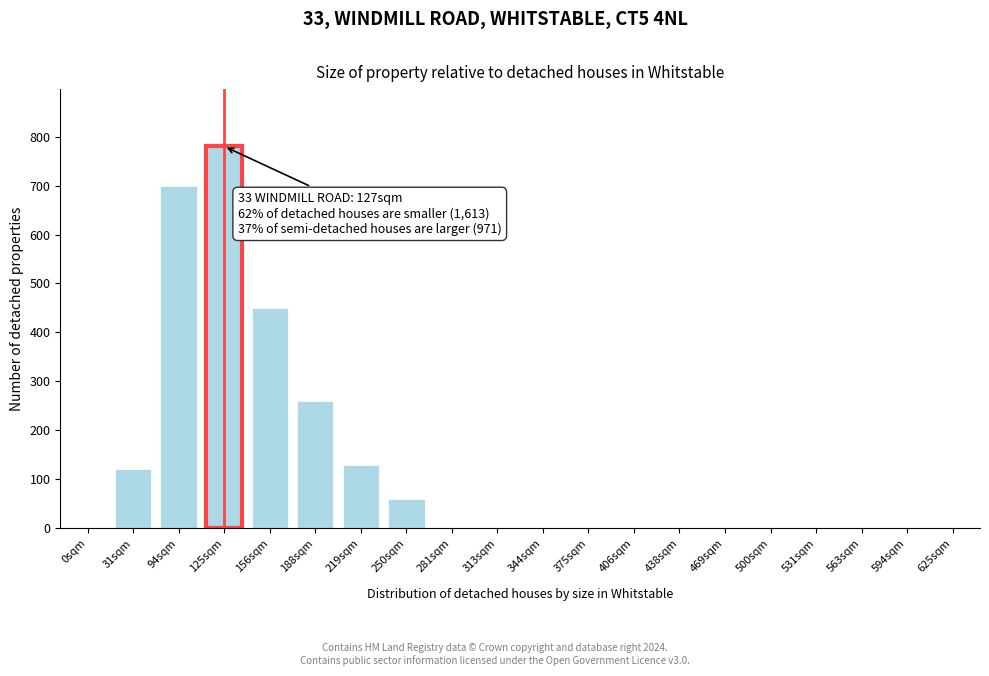

Reading left to right, extract all data points from this chart.

0sqm=0	31sqm=120	94sqm=700	125sqm=780	156sqm=450	188sqm=260	219sqm=130	250sqm=60	281sqm=0	313sqm=0	344sqm=0	375sqm=0	406sqm=0	438sqm=0	469sqm=0	500sqm=0	531sqm=0	563sqm=0	594sqm=0	625sqm=0